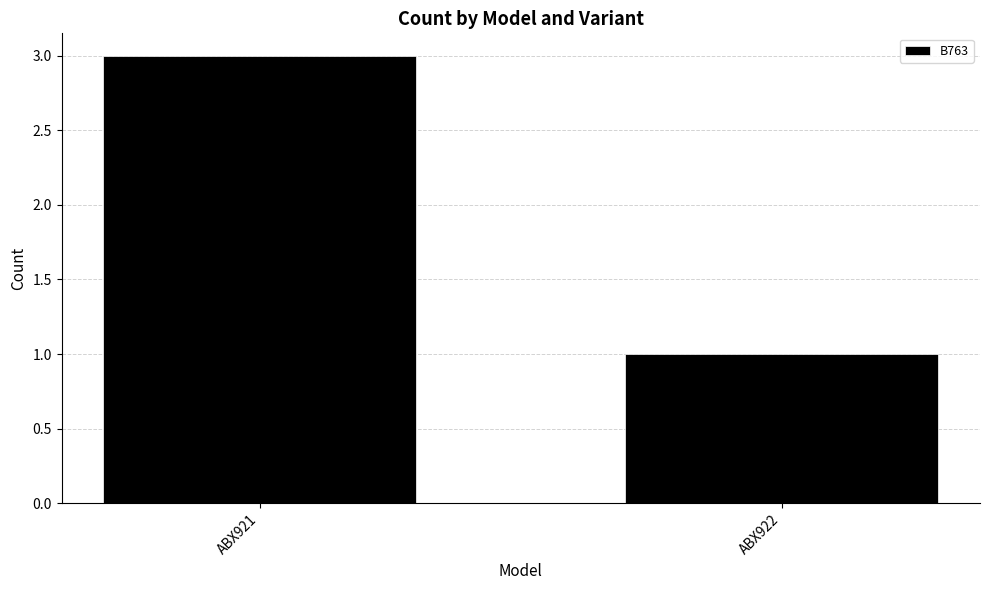

List the labels in order of value, smallest first.

ABX922, ABX921